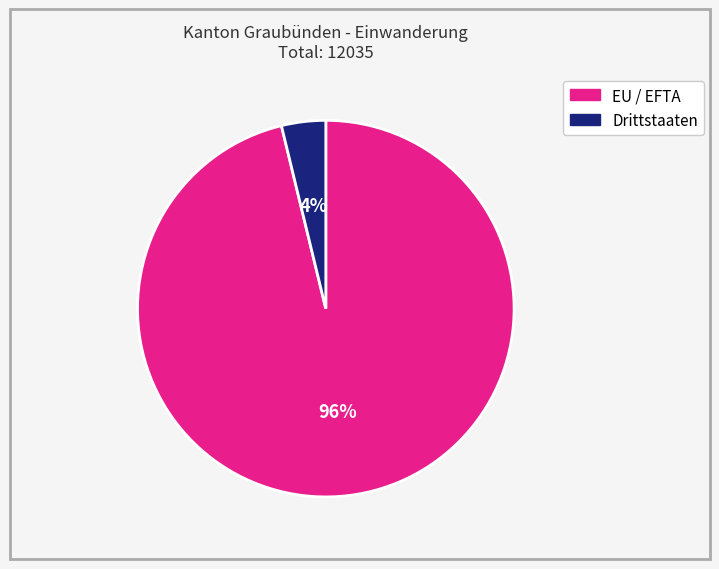

Is it true that EU / EFTA is 96% of the pie?

True